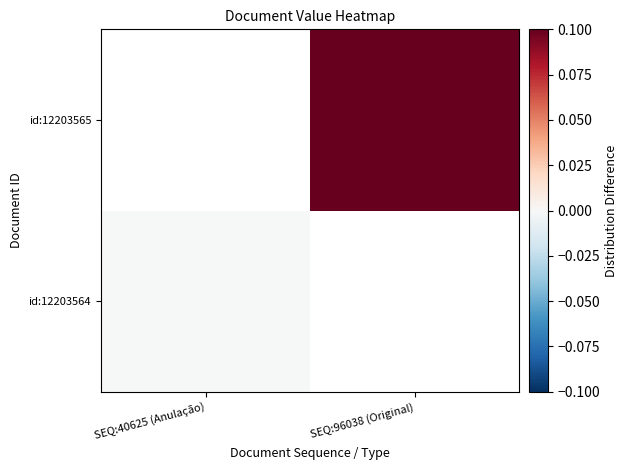

Rank the categories by id:12203565 value from lowest to highest.

SEQ:40625 (Anulação), SEQ:96038 (Original)